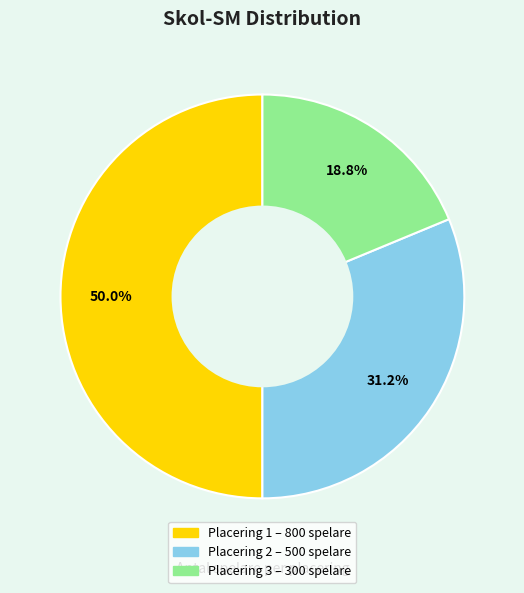

How many slices are in this pie chart?

3